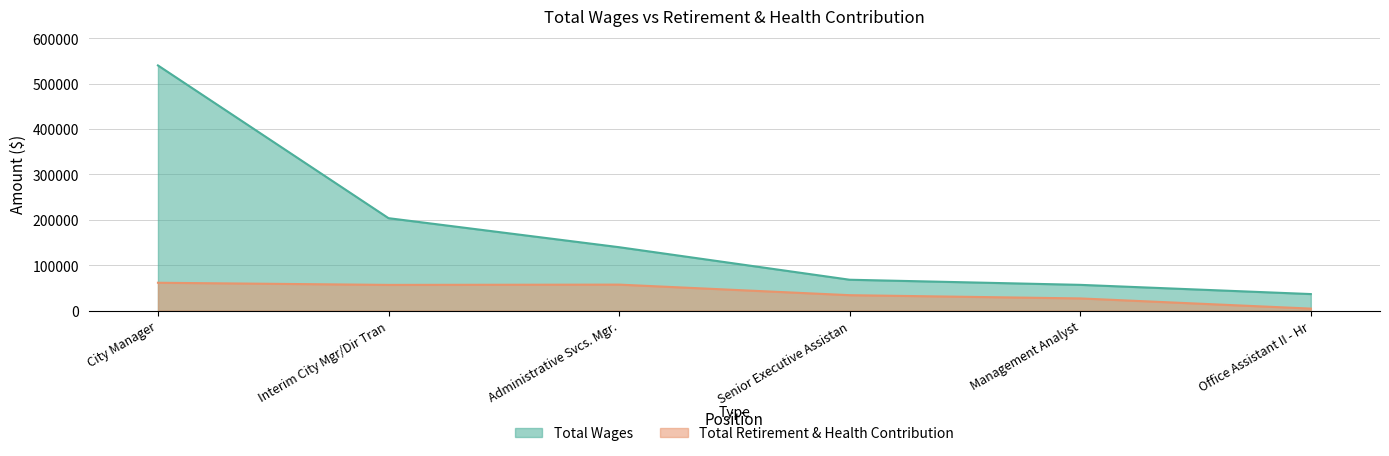

The Total Retirement & Health Contribution series shows 38954 at Management Analyst. True or false?

False